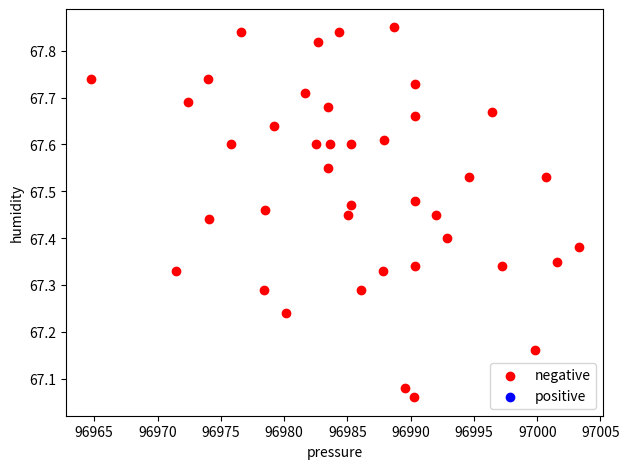

What is the range of Y values (max minus min)?

0.8